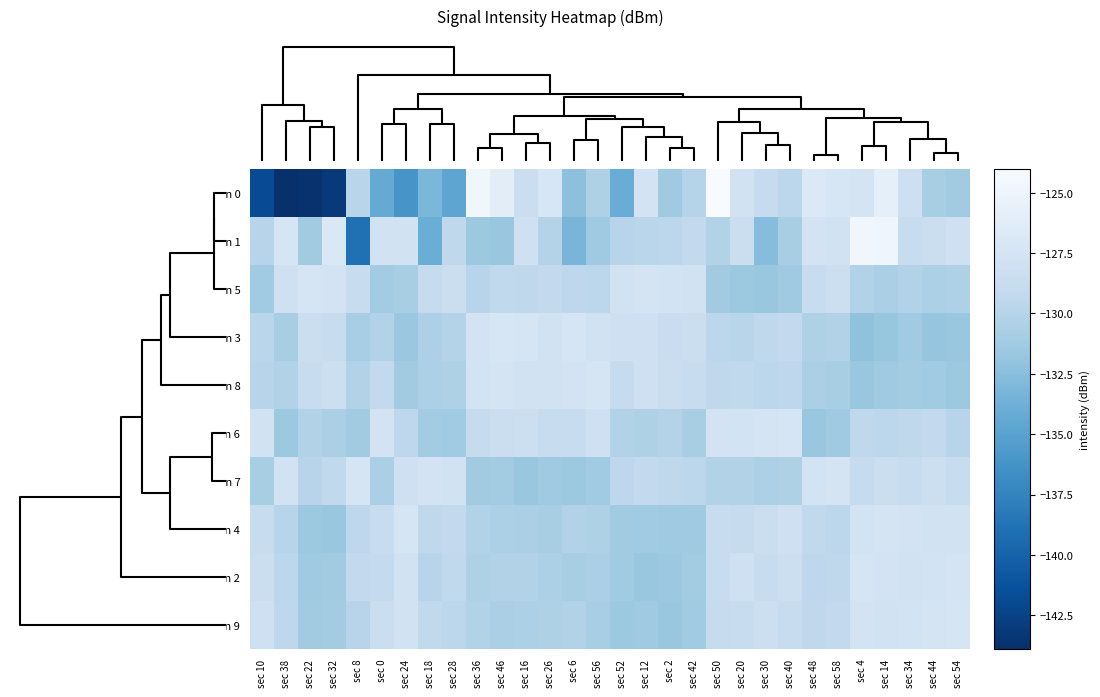

Reading left to right, extract all data points from this chart.

min 0: sec 10=-141.8	sec 38=-143.9	sec 22=-143.7	sec 32=-143.1	sec 8=-129.8	sec 0=-134.3	sec 24=-136.1	sec 18=-133.2	sec 28=-134.7	sec 36=-124.8	sec 46=-126.1	sec 16=-128.4	sec 26=-127.2	sec 6=-132.3	sec 56=-130.4	sec 52=-134.1	sec 12=-127.7	sec 2=-131.4	sec 42=-130.0	sec 50=-124.0	sec 20=-127.8	sec 30=-129.0	sec 40=-129.5	sec 48=-126.8	sec 58=-127.2	sec 4=-127.6	sec 14=-125.8	sec 34=-128.2	sec 44=-130.8	sec 54=-131.2
min 1: sec 10=-129.9	sec 38=-127.3	sec 22=-131.2	sec 32=-126.9	sec 8=-139.0	sec 0=-127.8	sec 24=-127.8	sec 18=-134.0	sec 28=-129.4	sec 36=-131.5	sec 46=-131.7	sec 16=-128.2	sec 26=-130.1	sec 6=-133.3	sec 56=-131.4	sec 52=-129.9	sec 12=-129.7	sec 2=-129.6	sec 42=-129.2	sec 50=-130.3	sec 20=-128.5	sec 30=-132.6	sec 40=-130.8	sec 48=-127.6	sec 58=-127.8	sec 4=-124.7	sec 14=-124.9	sec 34=-128.7	sec 44=-128.4	sec 54=-128.1
min 5: sec 10=-131.3	sec 38=-128.1	sec 22=-127.3	sec 32=-127.6	sec 8=-128.8	sec 0=-131.1	sec 24=-130.8	sec 18=-128.9	sec 28=-128.4	sec 36=-129.9	sec 46=-129.3	sec 16=-129.4	sec 26=-129.2	sec 6=-129.5	sec 56=-129.6	sec 52=-127.9	sec 12=-127.5	sec 2=-127.7	sec 42=-127.8	sec 50=-131.2	sec 20=-131.5	sec 30=-131.7	sec 40=-131.4	sec 48=-128.7	sec 58=-128.3	sec 4=-130.2	sec 14=-130.7	sec 34=-130.3	sec 44=-130.6	sec 54=-130.4
min 3: sec 10=-129.7	sec 38=-130.8	sec 22=-128.4	sec 32=-128.7	sec 8=-130.9	sec 0=-130.2	sec 24=-131.6	sec 18=-130.5	sec 28=-130.1	sec 36=-127.6	sec 46=-127.2	sec 16=-127.3	sec 26=-127.9	sec 6=-127.4	sec 56=-127.8	sec 52=-128.1	sec 12=-128.2	sec 2=-128.6	sec 42=-128.5	sec 50=-129.6	sec 20=-129.8	sec 30=-129.4	sec 40=-129.2	sec 48=-130.4	sec 58=-130.3	sec 4=-132.1	sec 14=-131.8	sec 34=-131.3	sec 44=-131.9	sec 54=-131.7
min 8: sec 10=-129.9	sec 38=-130.2	sec 22=-128.7	sec 32=-128.3	sec 8=-130.3	sec 0=-129.2	sec 24=-131.2	sec 18=-130.6	sec 28=-130.4	sec 36=-127.7	sec 46=-127.5	sec 16=-127.8	sec 26=-127.9	sec 6=-127.6	sec 56=-127.3	sec 52=-128.9	sec 12=-128.1	sec 2=-128.4	sec 42=-128.8	sec 50=-129.4	sec 20=-129.3	sec 30=-129.6	sec 40=-129.5	sec 48=-130.7	sec 58=-130.8	sec 4=-131.7	sec 14=-131.4	sec 34=-131.1	sec 44=-131.3	sec 54=-131.5
min 6: sec 10=-127.9	sec 38=-131.5	sec 22=-130.2	sec 32=-130.7	sec 8=-131.2	sec 0=-127.6	sec 24=-129.5	sec 18=-131.1	sec 28=-131.3	sec 36=-128.9	sec 46=-128.4	sec 16=-128.3	sec 26=-128.8	sec 6=-128.7	sec 56=-128.1	sec 52=-130.3	sec 12=-130.4	sec 2=-130.1	sec 42=-130.8	sec 50=-127.6	sec 20=-127.7	sec 30=-127.5	sec 40=-127.3	sec 48=-131.7	sec 58=-131.4	sec 4=-129.4	sec 14=-129.6	sec 34=-129.4	sec 44=-129.2	sec 54=-129.9
min 7: sec 10=-130.8	sec 38=-127.9	sec 22=-129.9	sec 32=-129.3	sec 8=-127.3	sec 0=-130.7	sec 24=-128.1	sec 18=-127.6	sec 28=-127.8	sec 36=-131.2	sec 46=-131.1	sec 16=-131.7	sec 26=-131.4	sec 6=-131.5	sec 56=-131.3	sec 52=-129.5	sec 12=-129.2	sec 2=-129.4	sec 42=-129.6	sec 50=-130.2	sec 20=-130.3	sec 30=-130.6	sec 40=-130.4	sec 48=-127.7	sec 58=-127.5	sec 4=-128.9	sec 14=-128.4	sec 34=-128.7	sec 44=-128.3	sec 54=-128.8
min 4: sec 10=-128.8	sec 38=-129.9	sec 22=-131.5	sec 32=-131.7	sec 8=-129.5	sec 0=-128.8	sec 24=-127.3	sec 18=-129.4	sec 28=-129.2	sec 36=-130.3	sec 46=-130.6	sec 16=-130.7	sec 26=-130.8	sec 6=-130.2	sec 56=-130.4	sec 52=-131.2	sec 12=-131.3	sec 2=-131.4	sec 42=-131.4	sec 50=-128.7	sec 20=-128.9	sec 30=-128.4	sec 40=-128.1	sec 48=-129.3	sec 58=-129.6	sec 4=-127.7	sec 14=-127.5	sec 34=-127.6	sec 44=-127.8	sec 54=-127.9
min 2: sec 10=-128.4	sec 38=-129.6	sec 22=-131.4	sec 32=-131.2	sec 8=-129.2	sec 0=-129.1	sec 24=-127.8	sec 18=-129.9	sec 28=-129.3	sec 36=-130.4	sec 46=-130.2	sec 16=-130.3	sec 26=-130.6	sec 6=-130.8	sec 56=-130.7	sec 52=-131.3	sec 12=-131.7	sec 2=-131.5	sec 42=-131.1	sec 50=-128.8	sec 20=-128.1	sec 30=-128.7	sec 40=-128.3	sec 48=-129.5	sec 58=-129.4	sec 4=-127.3	sec 14=-127.6	sec 34=-127.9	sec 44=-127.7	sec 54=-127.5
min 9: sec 10=-128.1	sec 38=-129.5	sec 22=-131.2	sec 32=-131.1	sec 8=-129.9	sec 0=-128.4	sec 24=-127.9	sec 18=-129.3	sec 28=-129.6	sec 36=-130.2	sec 46=-130.7	sec 16=-130.6	sec 26=-130.4	sec 6=-130.3	sec 56=-130.8	sec 52=-131.5	sec 12=-131.4	sec 2=-131.7	sec 42=-131.3	sec 50=-128.9	sec 20=-128.7	sec 30=-128.3	sec 40=-128.8	sec 48=-129.4	sec 58=-129.2	sec 4=-127.6	sec 14=-127.8	sec 34=-127.7	sec 44=-127.5	sec 54=-127.3